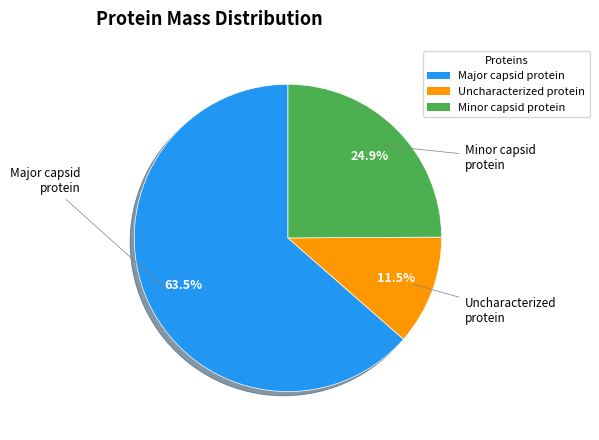

True or false: Minor capsid protein accounts for 25% of the total.

True